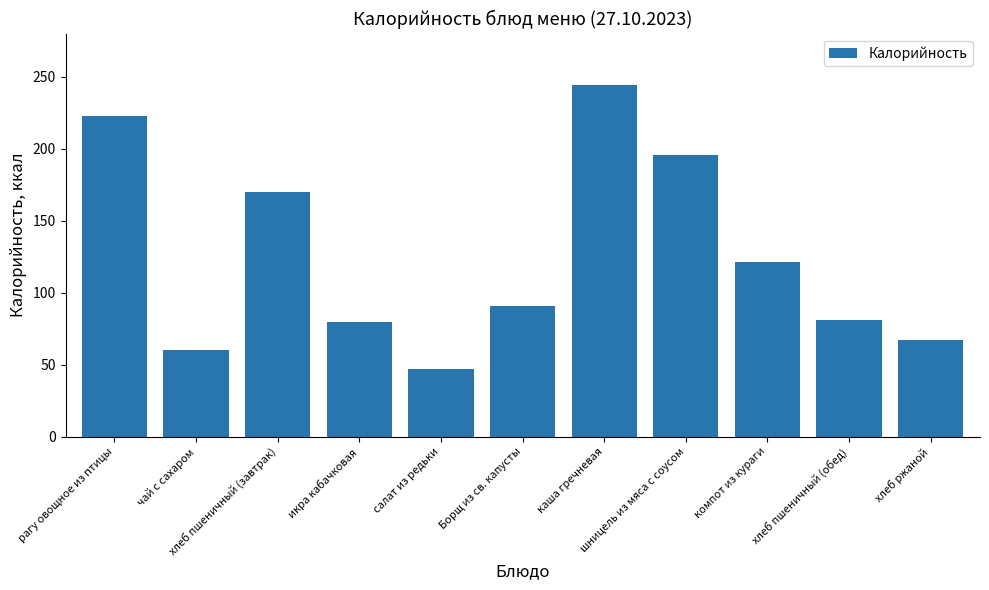

What is the value of the 2nd bar from the left?

60